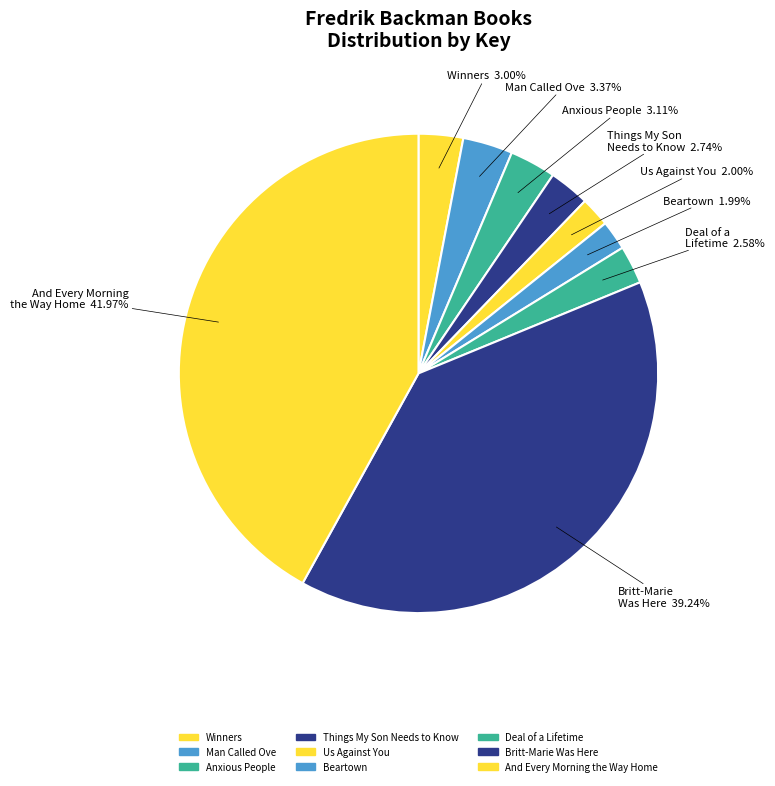

What is the ratio of the value at And Every Morning the Way Home to the value at Winners?

14.0